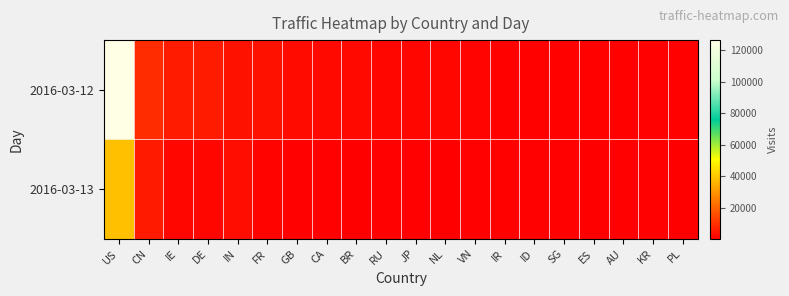

What is the total value across all series at AU?

1055